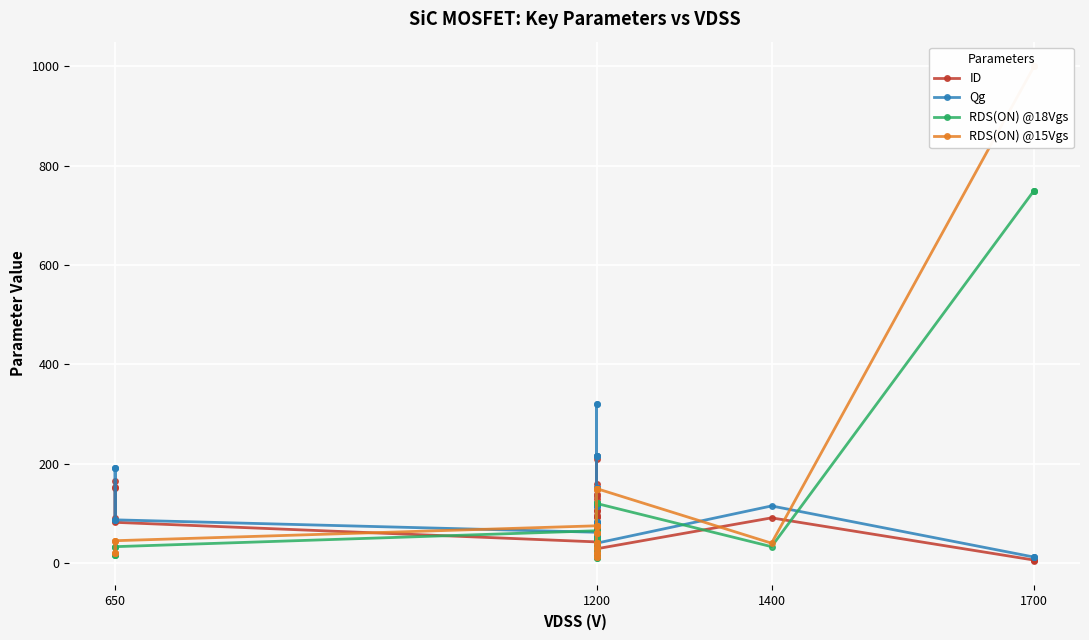

Is it true that RDS(ON) @15Vgs equals 220.3 at 1200?

False